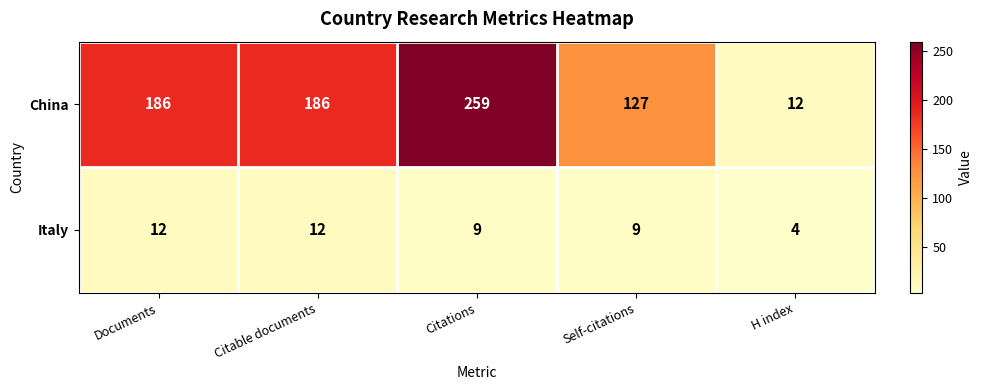

What is the difference between the second highest and minimum values in the Italy series?

8